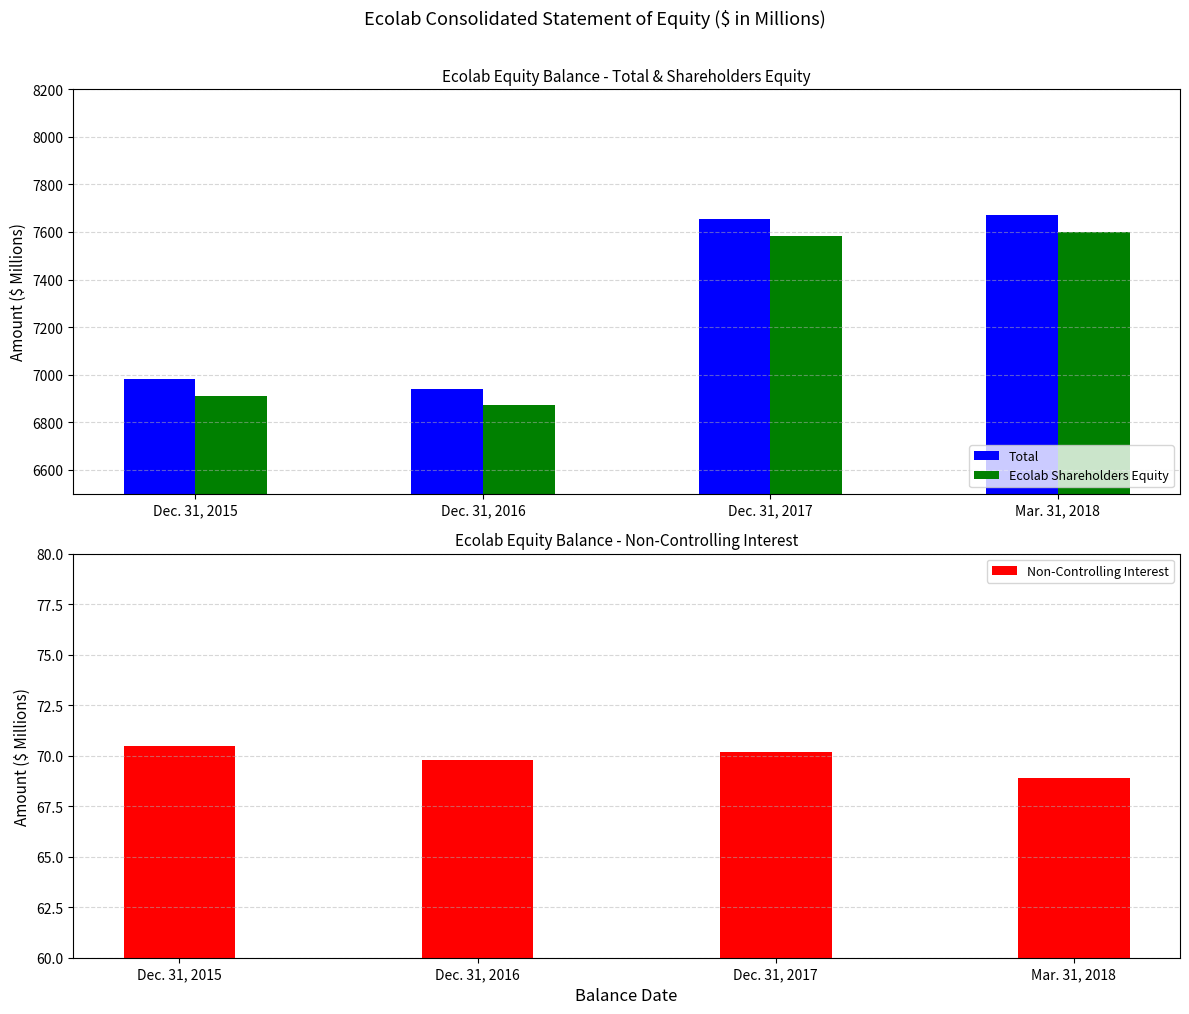

What is the label of the 1st bar from the left?

Dec. 31, 2015